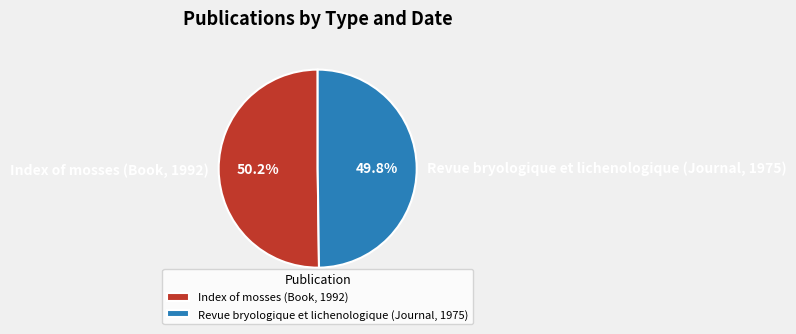

How many segments does this pie chart have?

2